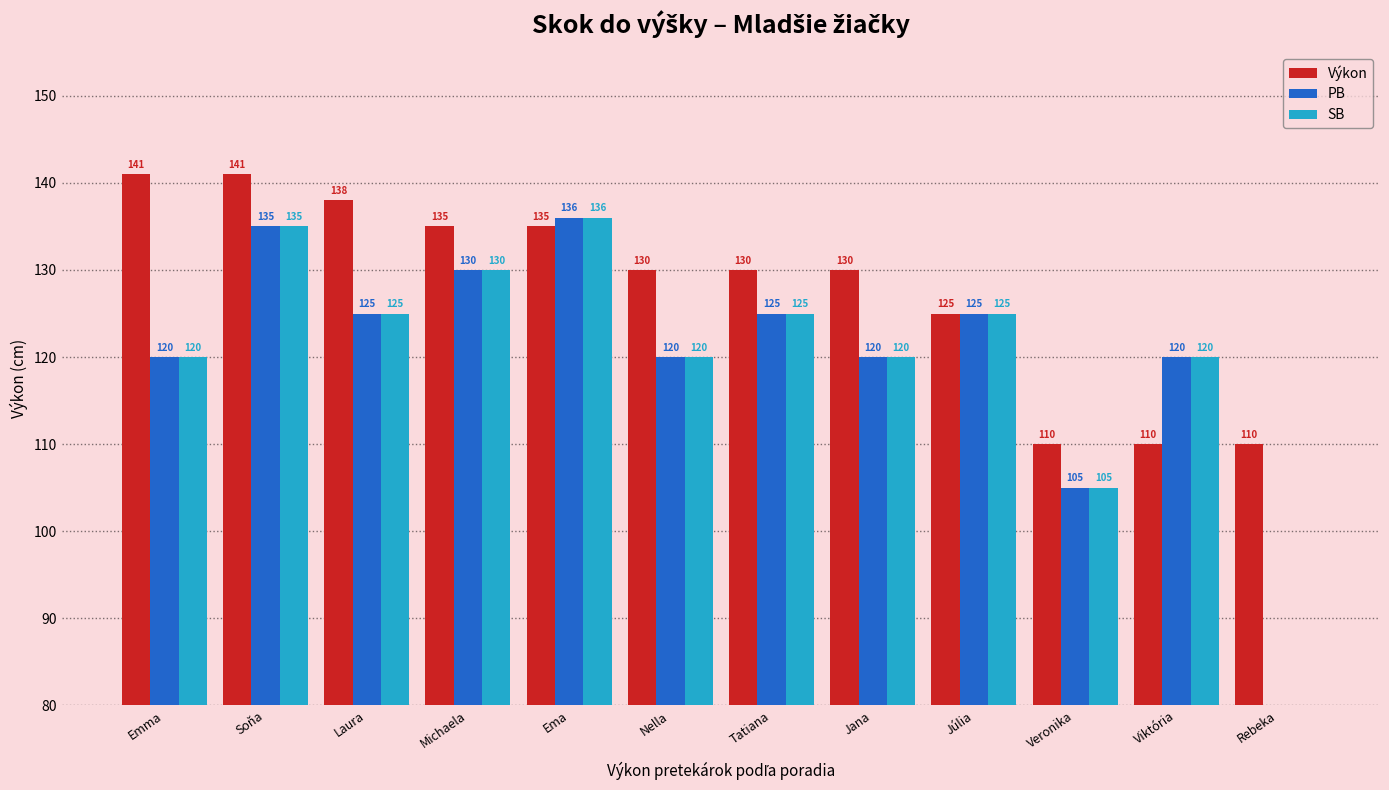

What is the label of the 4th bar from the left?

Michaela